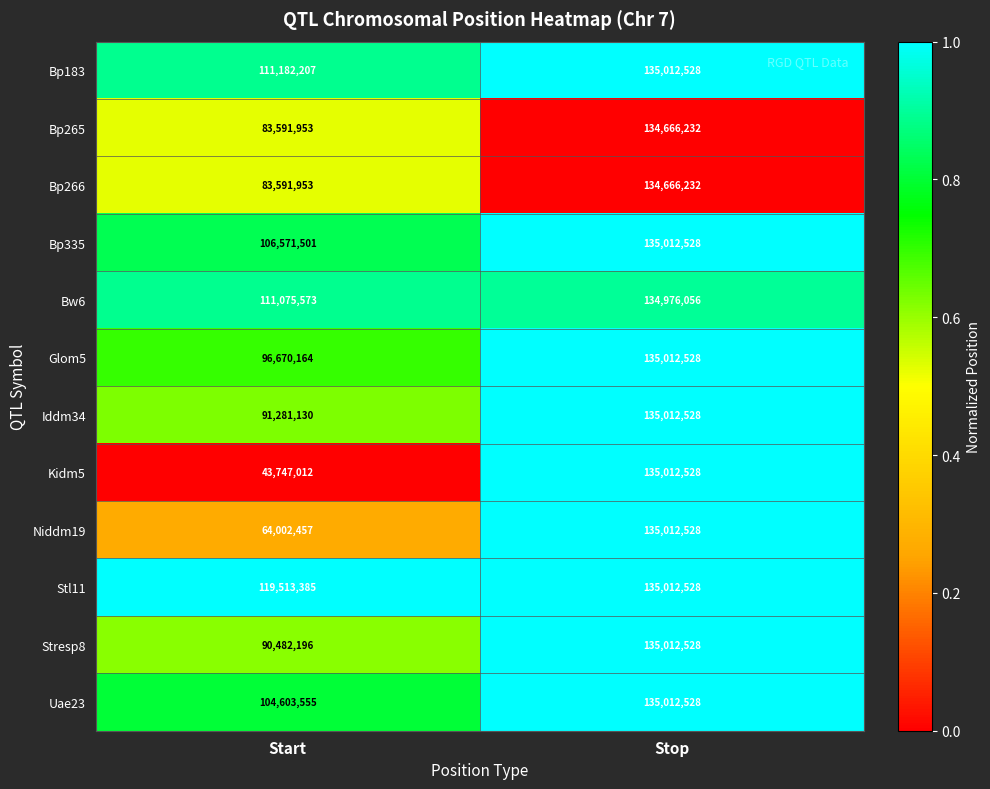

How many categories are shown in the chart?

2